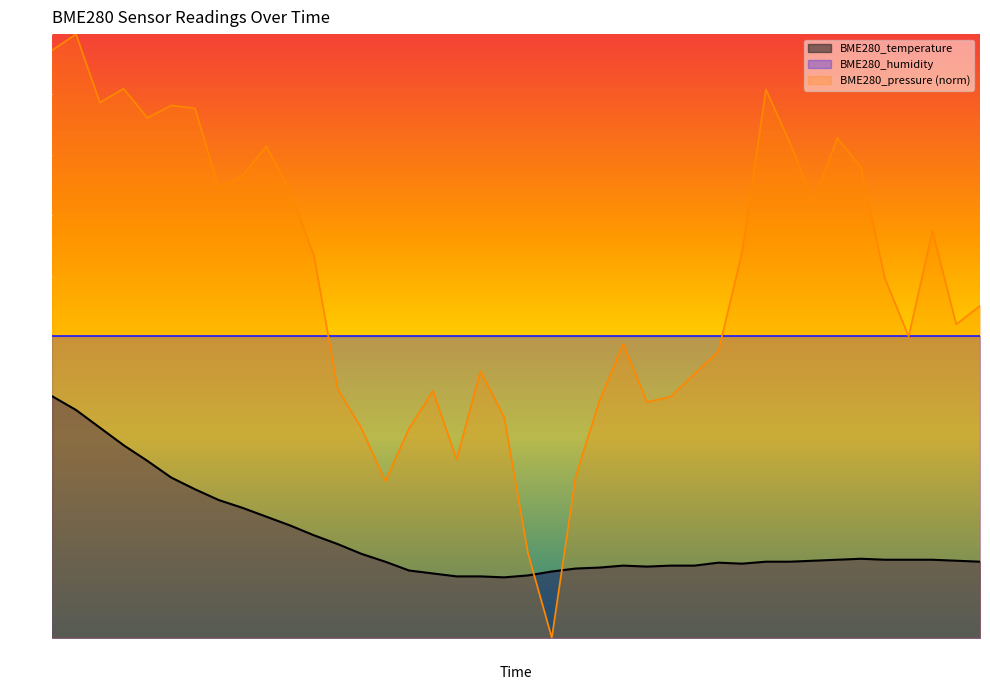

List the series in order of their overall mean, lowest first.

BME280_temperature, BME280_humidity, BME280_pressure (norm)